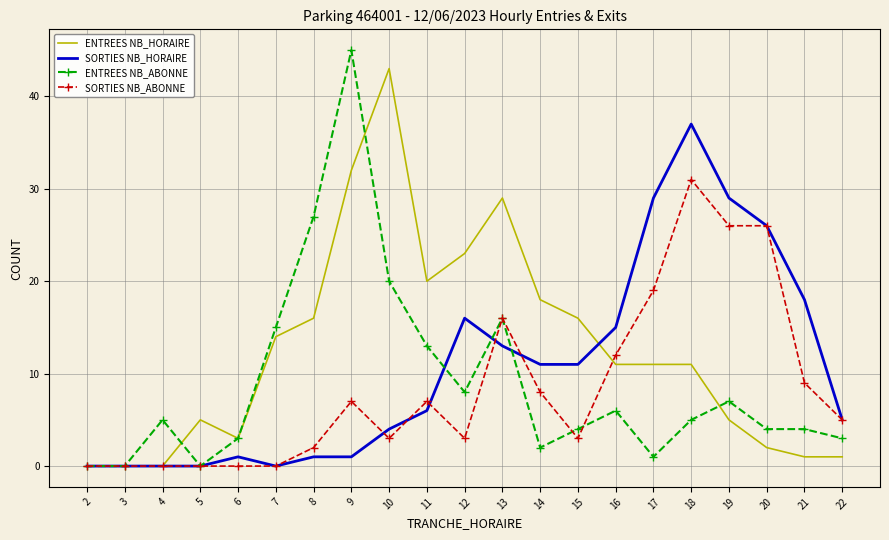

Is it true that ENTREES NB_ABONNE equals 11 at 10?

False